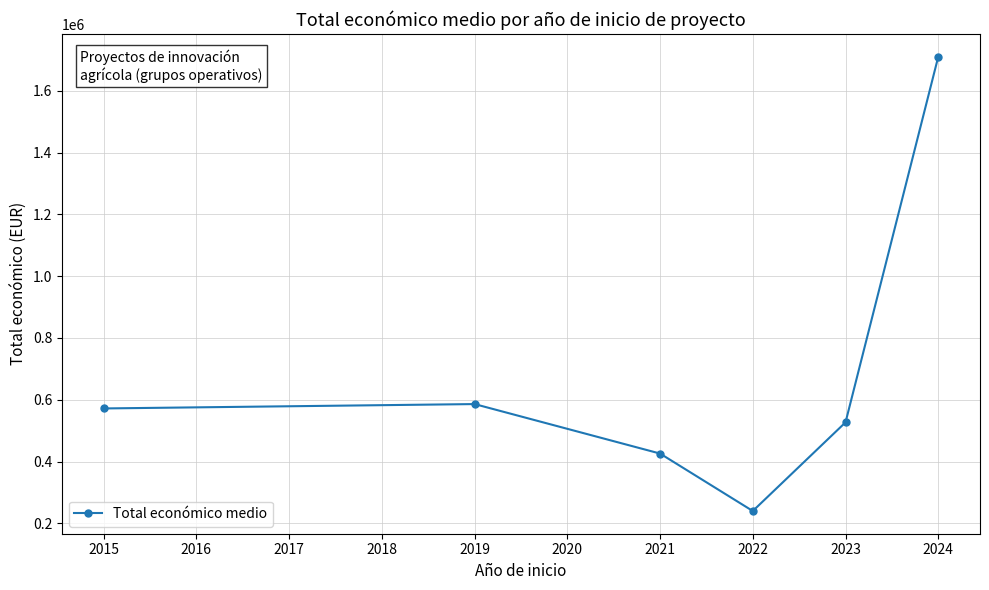

Rank the categories by value from highest to lowest.

2024, 2019, 2015, 2023, 2021, 2022